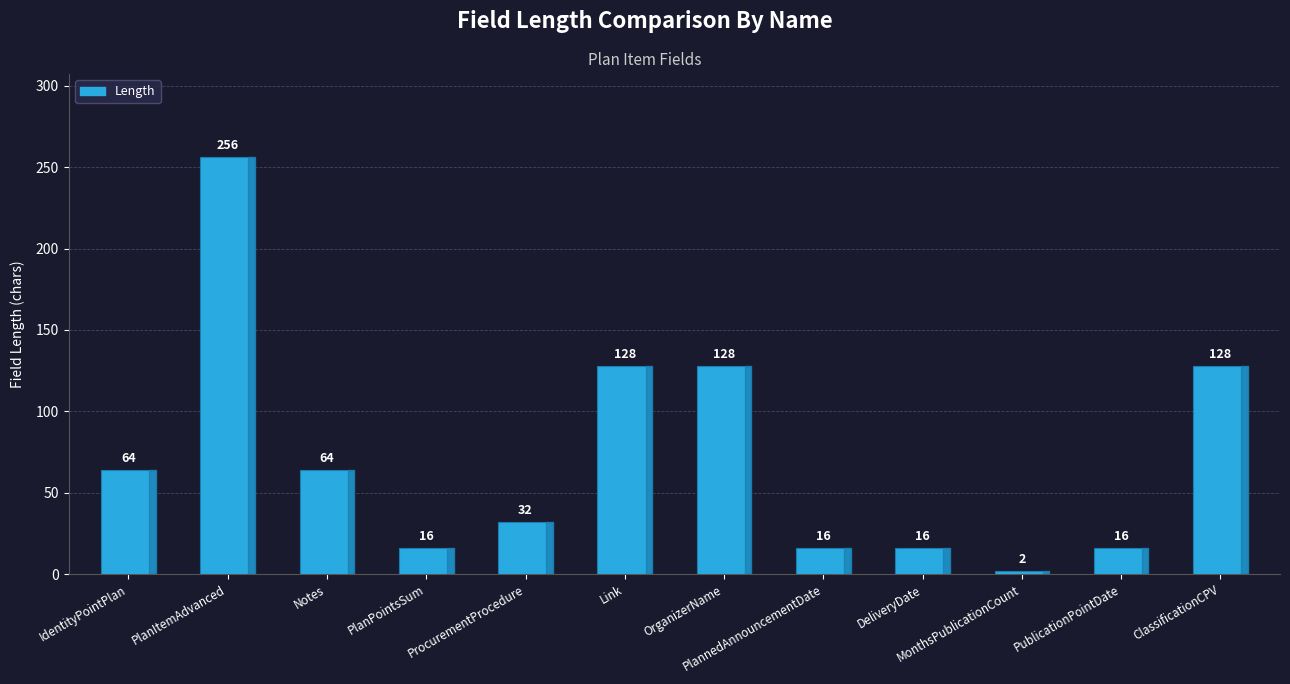

What is the average value?

72